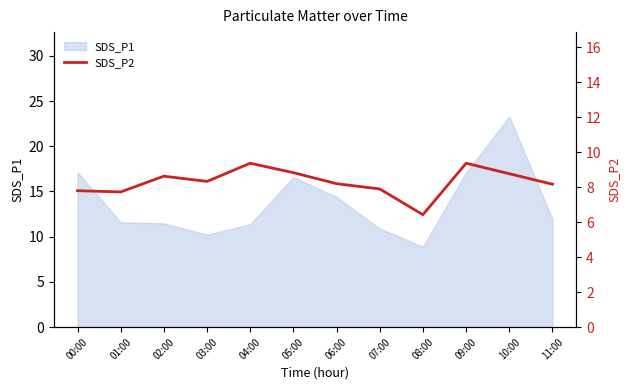

At which category does the data reach its first local peak?

02:00